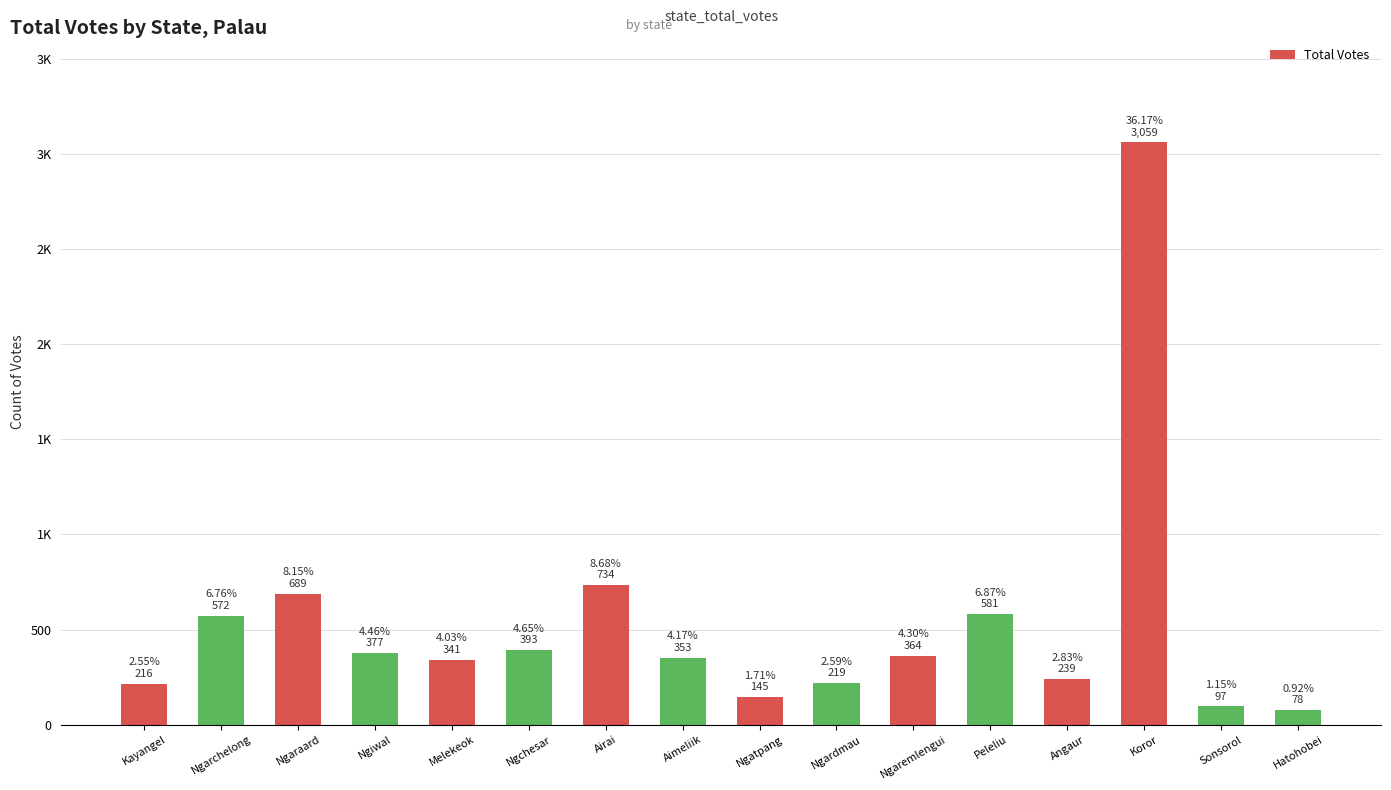

Are the bars horizontal?

No